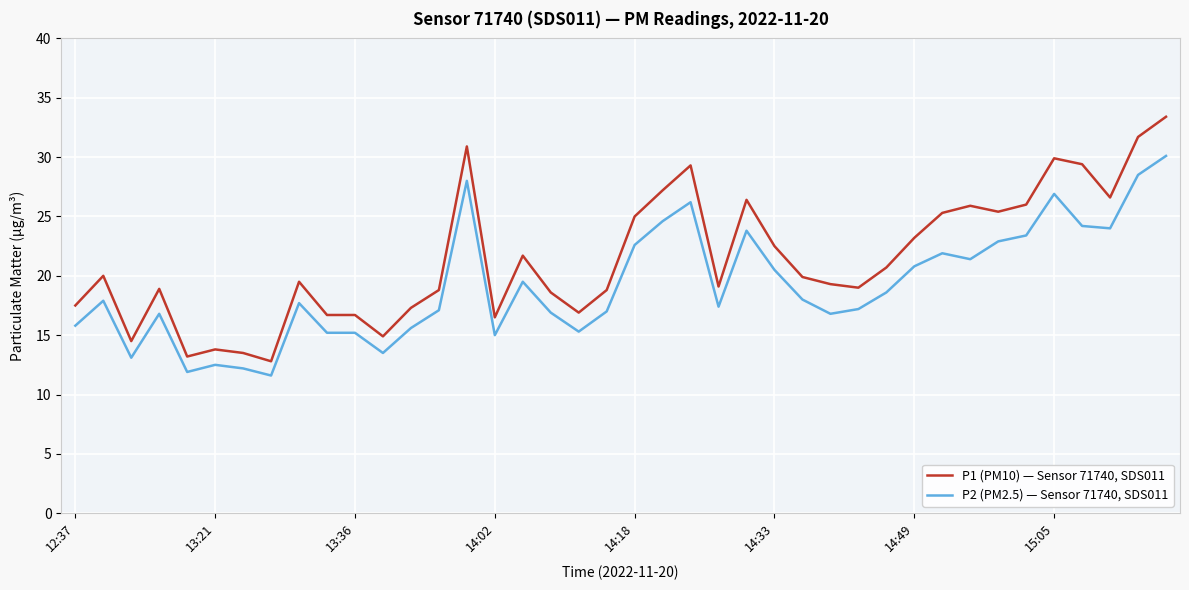

Which series has the largest total across all categories?

P1 (PM10) — Sensor 71740, SDS011